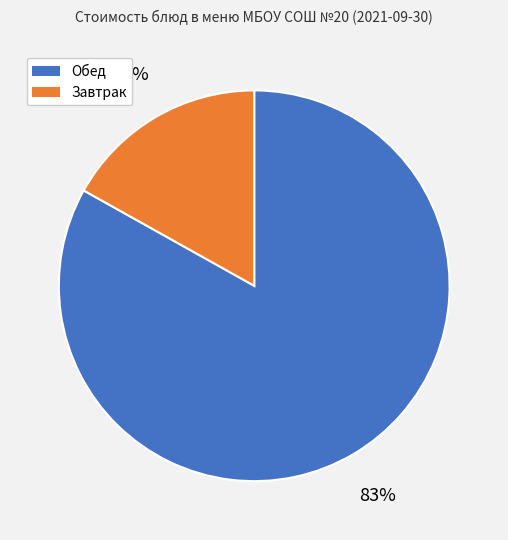

To the nearest percent, what is the difference between the largest and smallest slice percentages?

66%